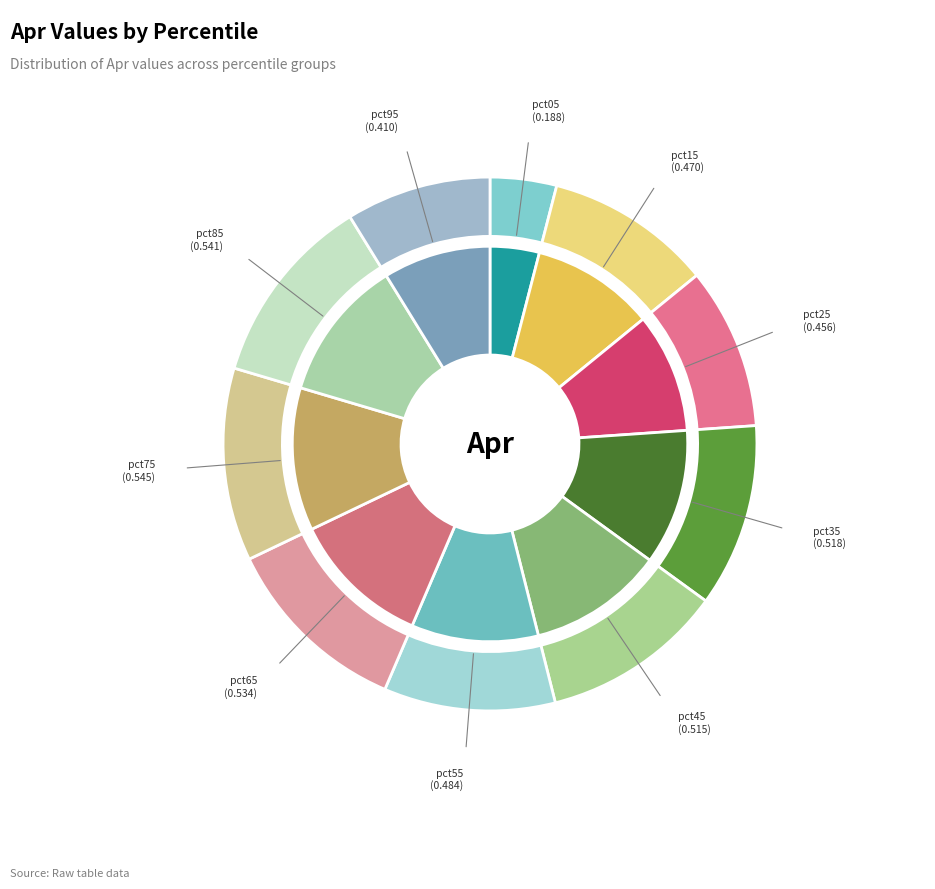

Is there a majority slice in this chart?

No